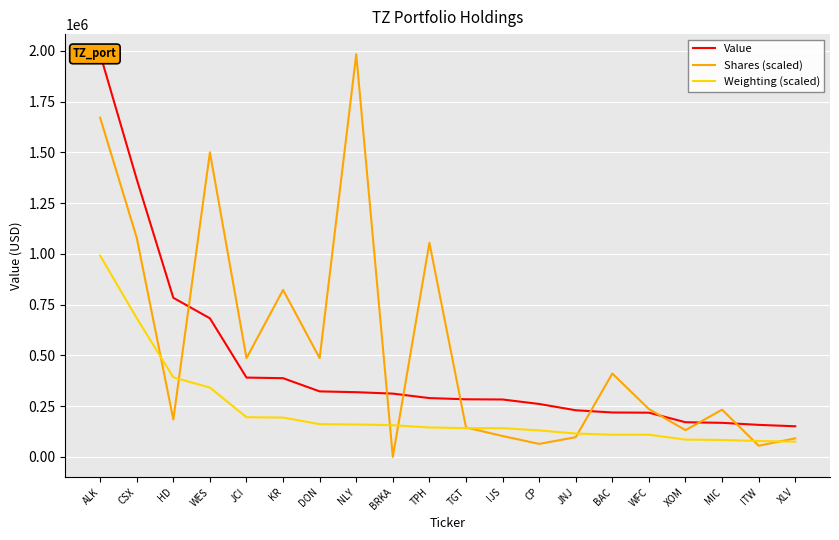

Count the number of data series in this chart.

3